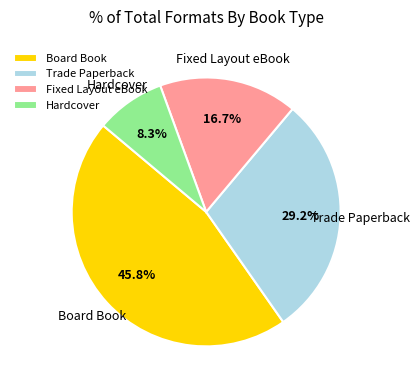

Which slice is the smallest?

Hardcover